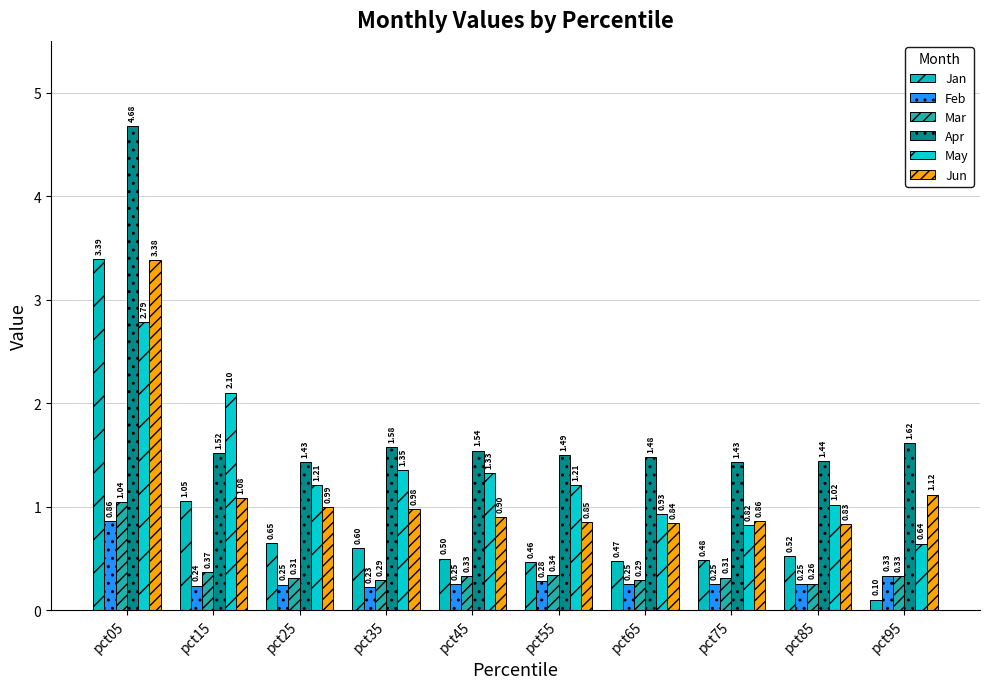

Which series has the largest total across all categories?

Apr